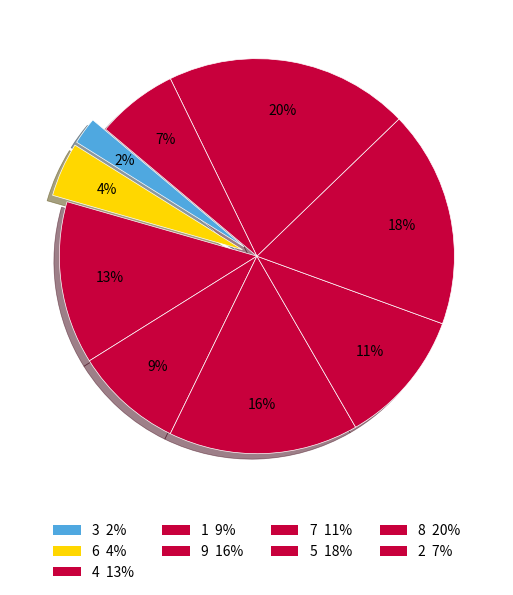

Count the number of slices in the pie.

9